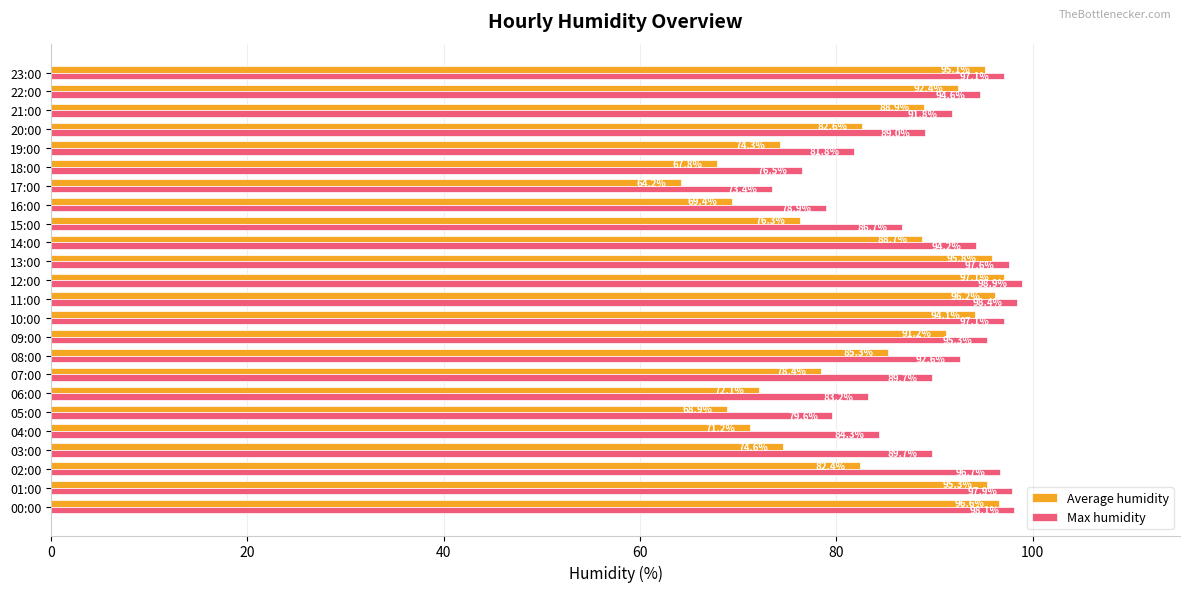

The Average humidity series shows 74.6 at 03:00. True or false?

True